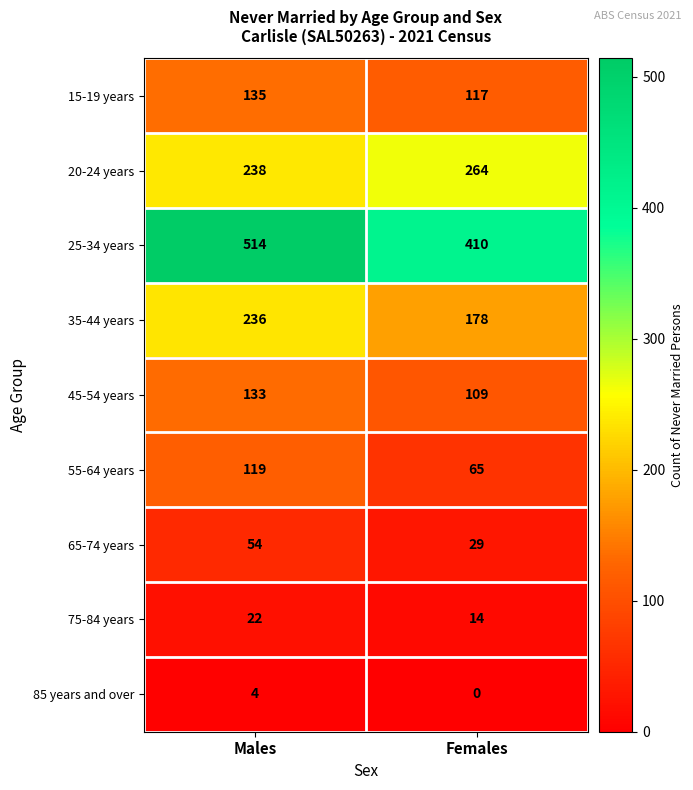

What is the approximate value of 25-34 years at Males, to the nearest 10?

510